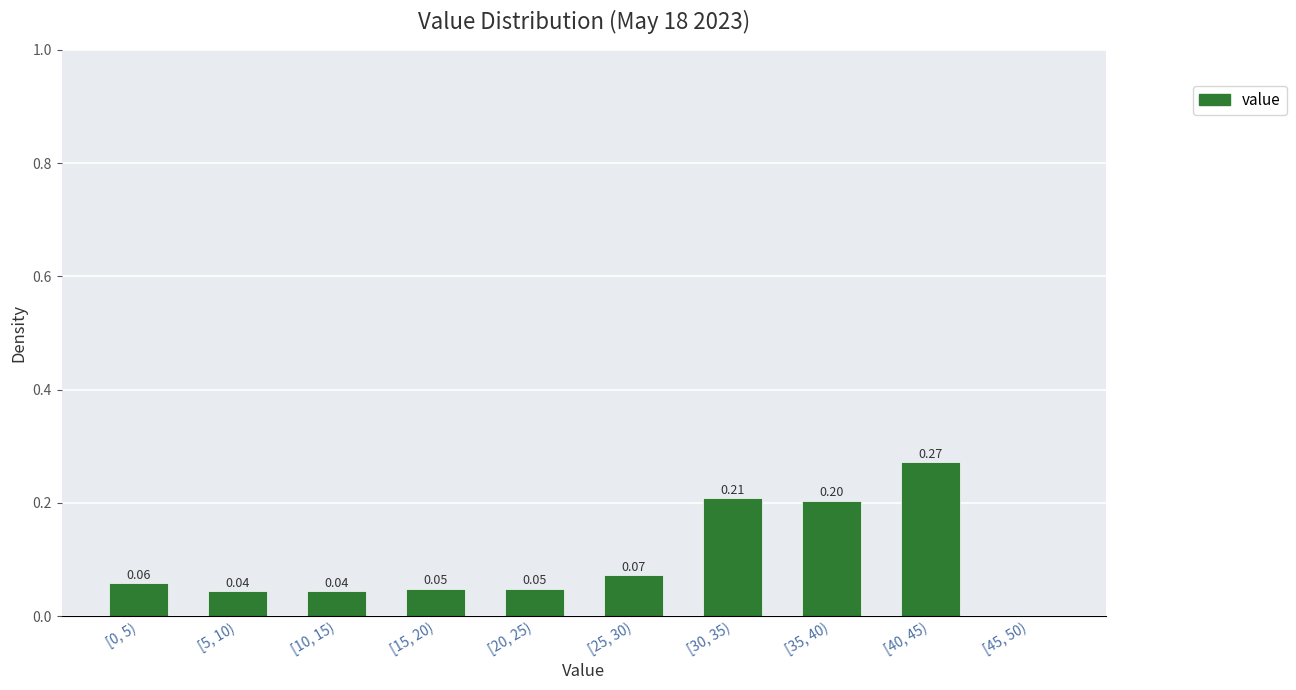

Which has a higher value, [0, 5) or [25, 30)?

[25, 30)